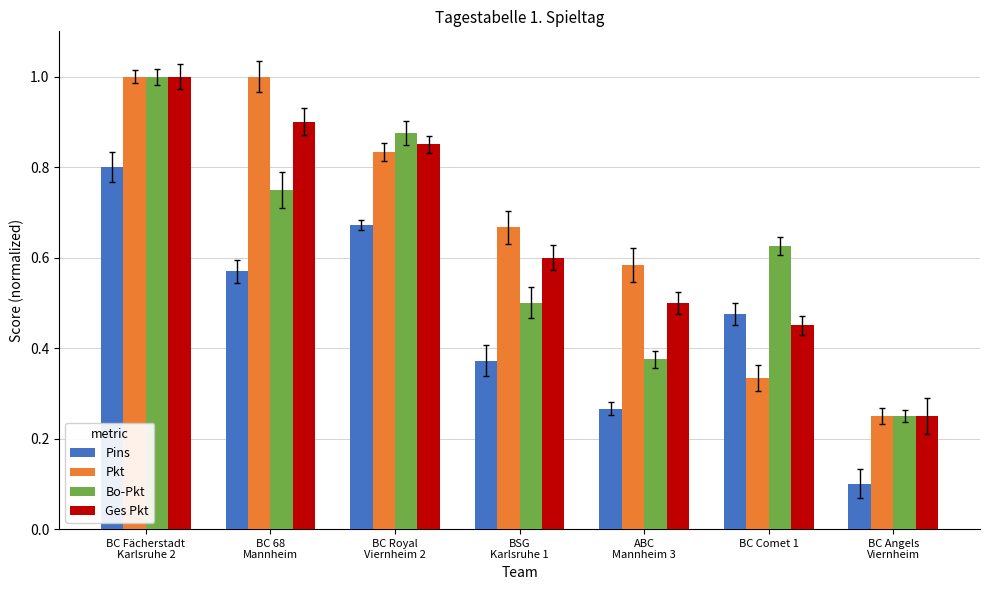

What is the difference between the maximum and minimum values in the Ges Pkt series?

0.8